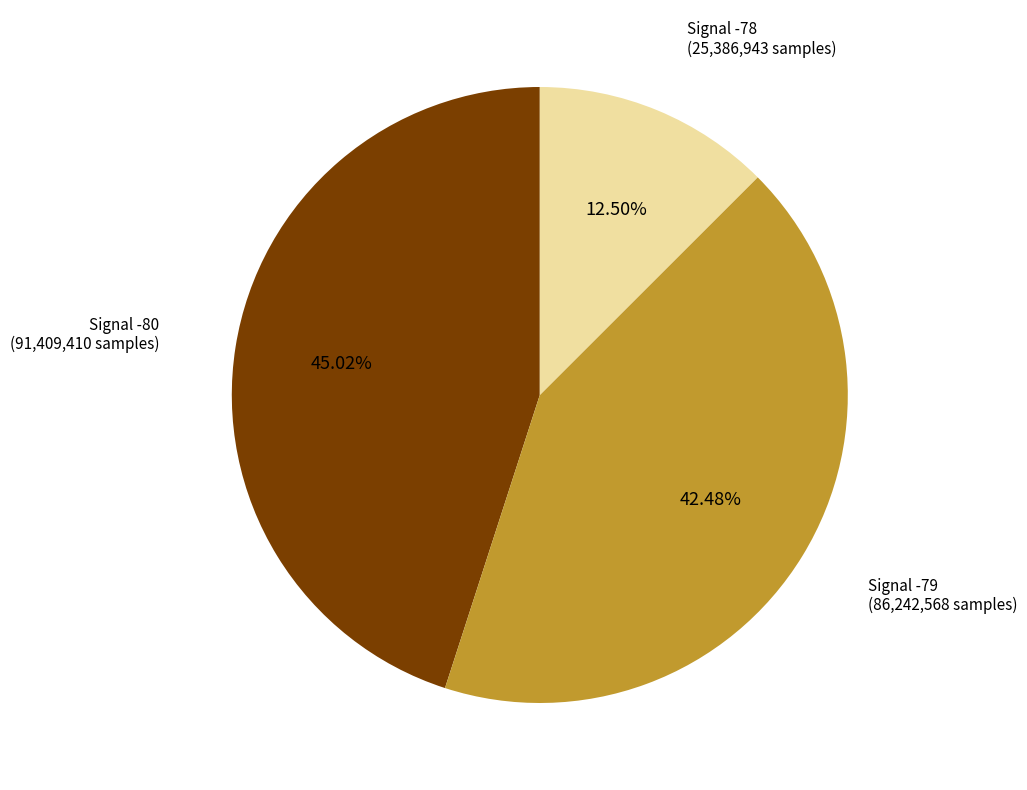

Does any single category account for the majority?

No